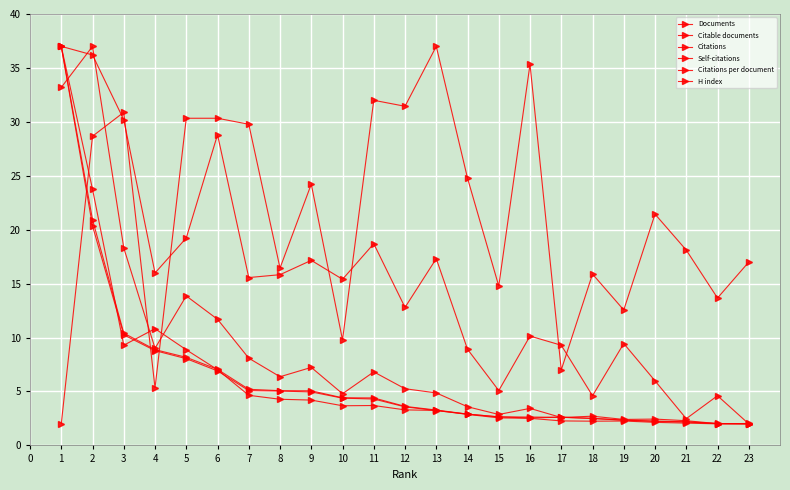

Which series changed the most between 8 and 12?

Citations per document